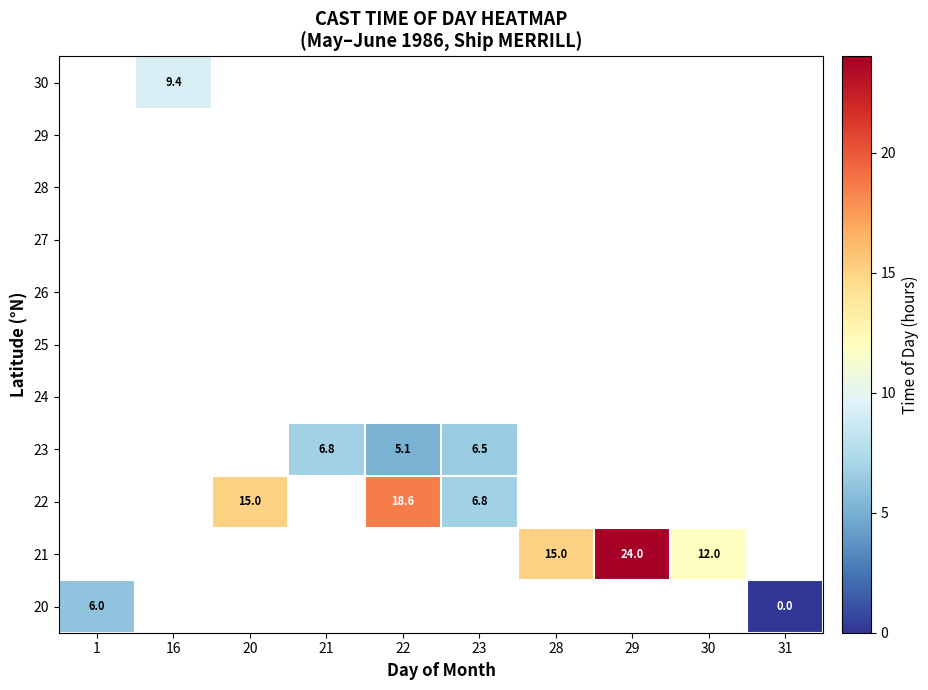

Between 31 and 20, which is larger?

20